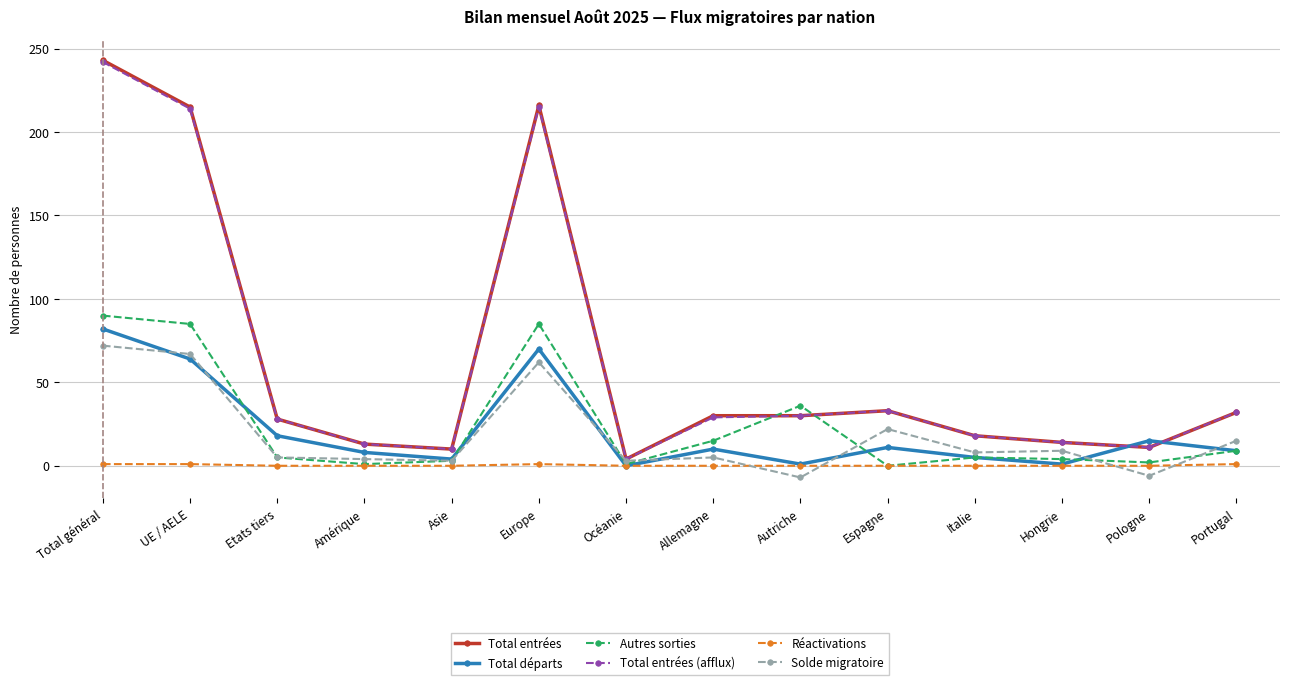

What is the sum of the Total entrées values at Amérique and Europe?

229